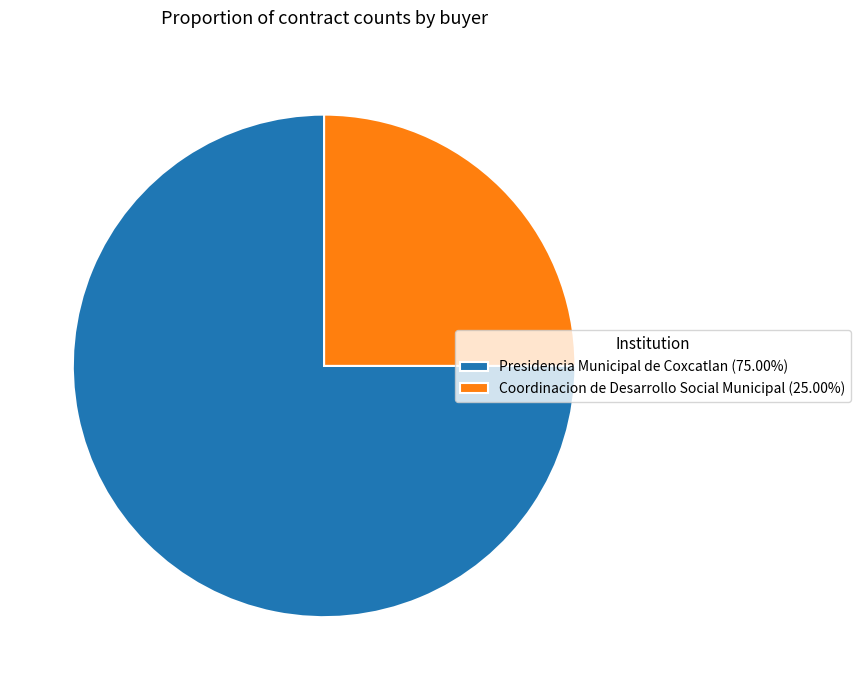

Count the number of slices in the pie.

2